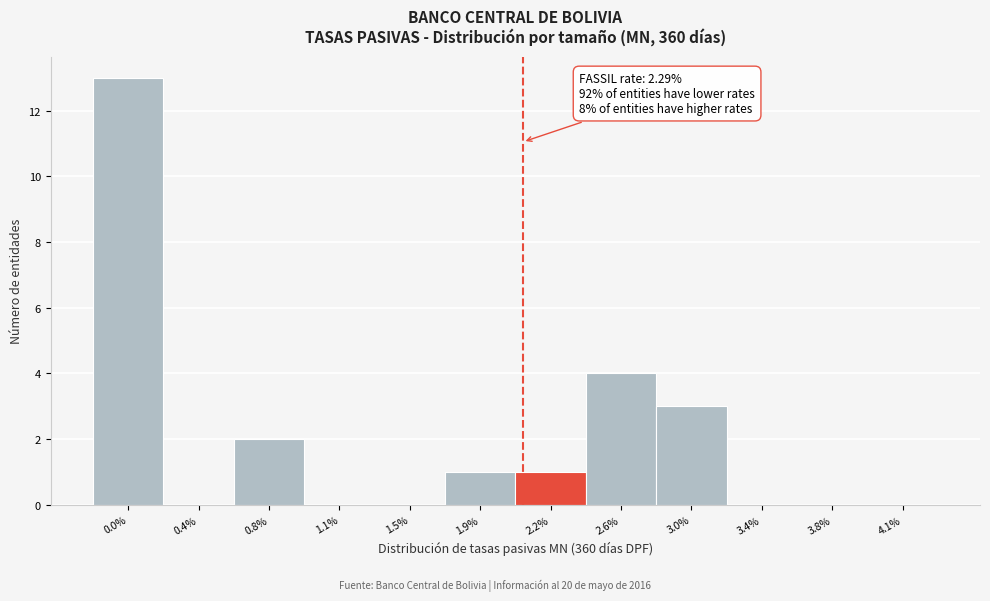

Reading left to right, what are all the values shown in this chart?

0.0%=13	0.4%=0	0.8%=2	1.1%=0	1.5%=0	1.9%=1	2.2%=1	2.6%=4	3.0%=3	3.4%=0	3.8%=0	4.1%=0